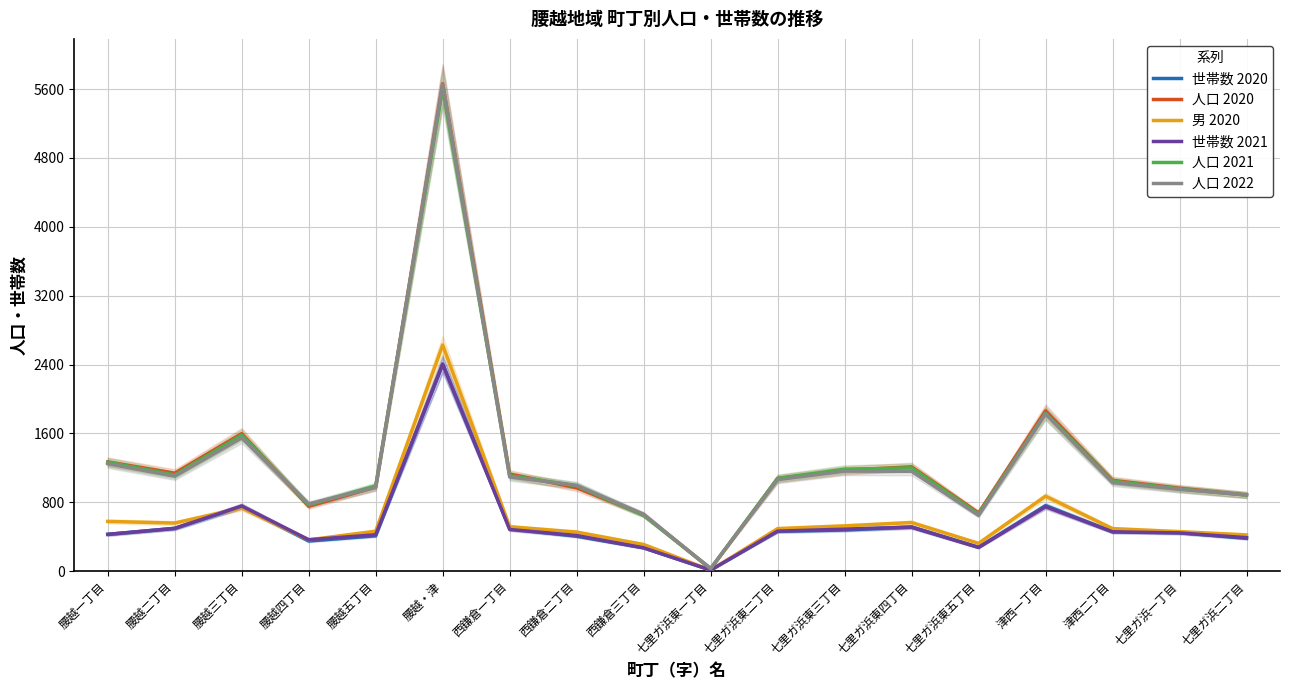

True or false: 世帯数 2020 and 人口 2021 intersect in this chart.

False